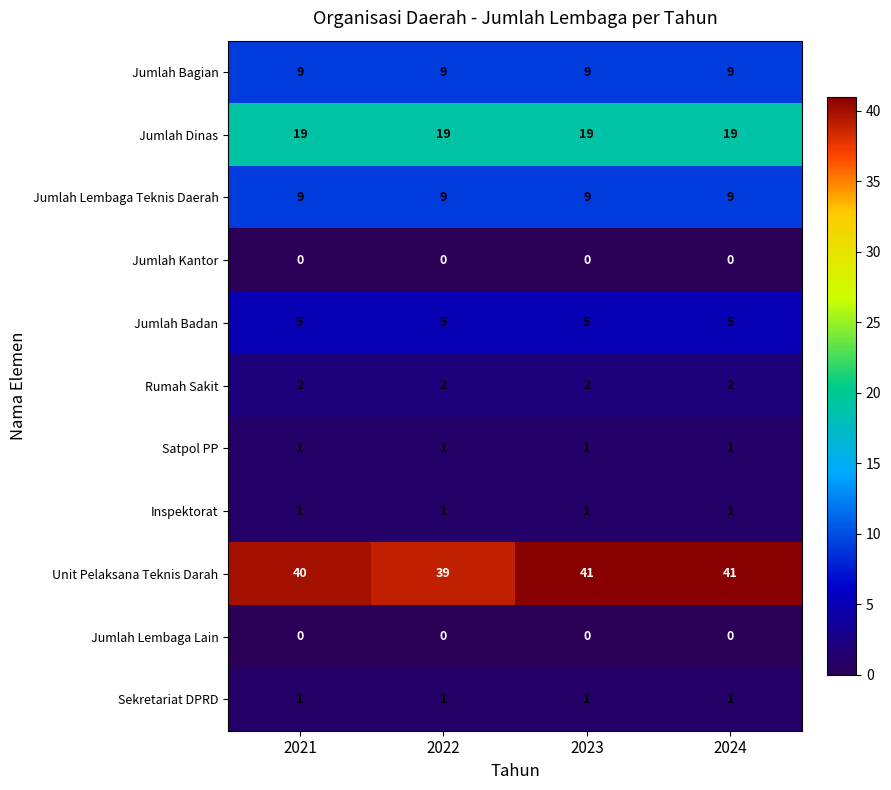

What is the maximum value for Jumlah Lembaga Teknis Daerah?

9